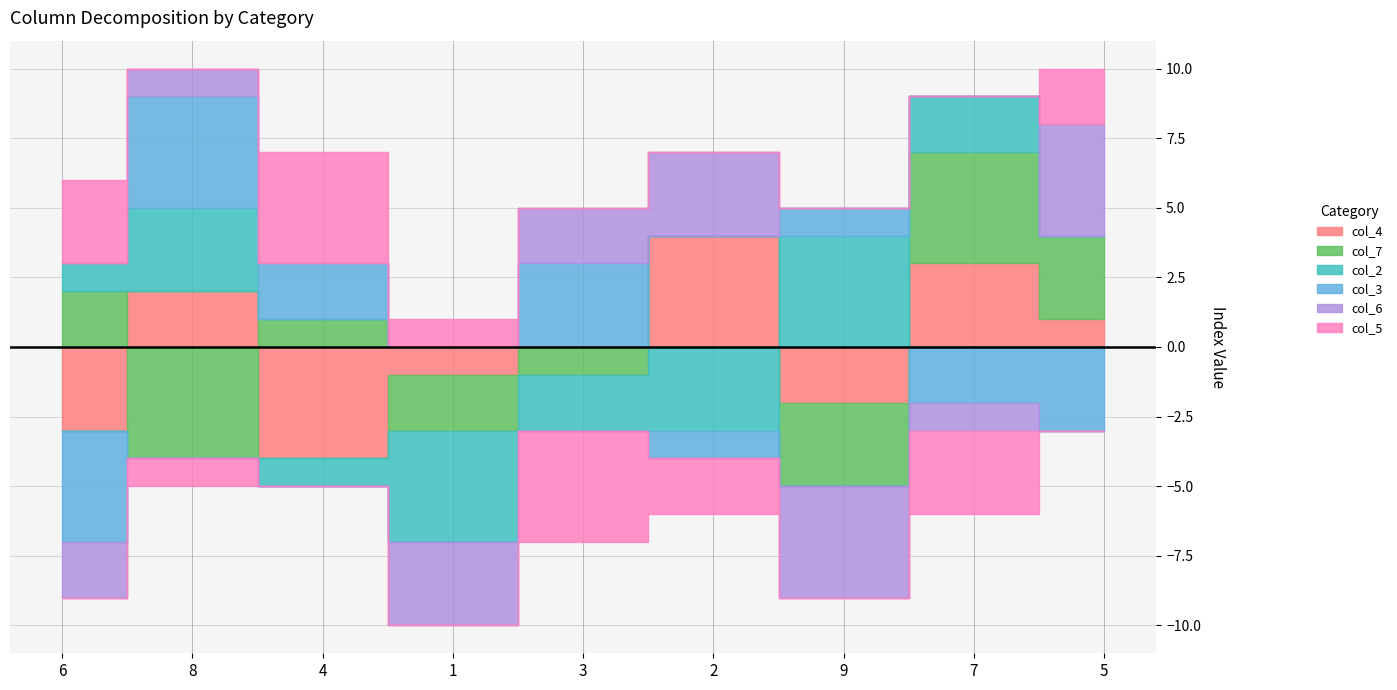

Does the chart have visible grid lines?

Yes